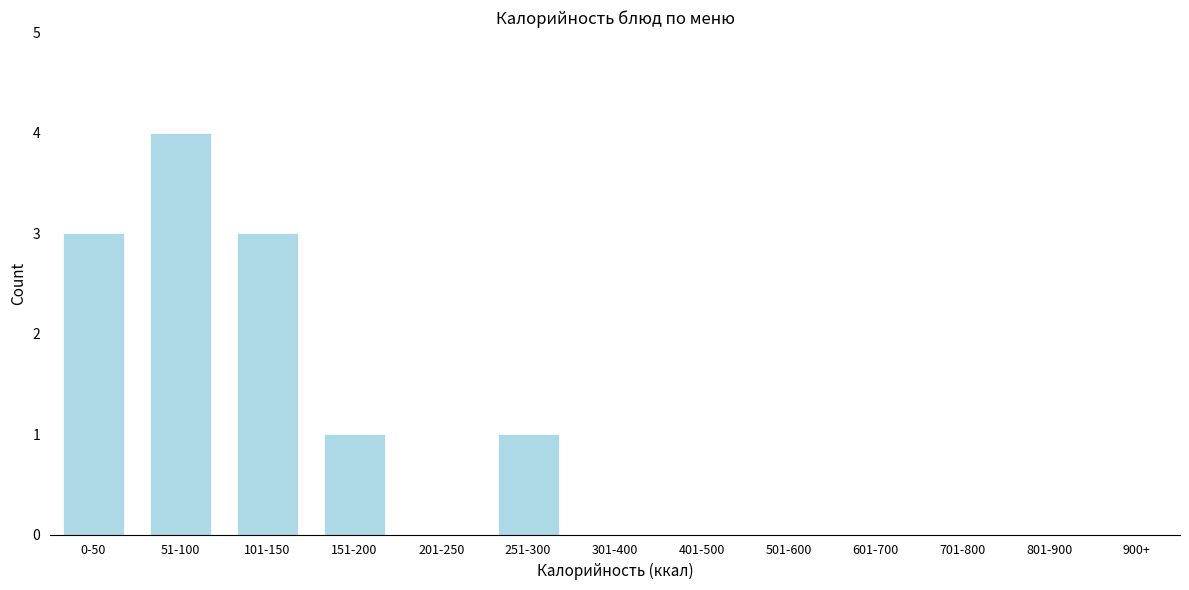

Reading right to left, extract all data points from this chart.

251-300=1	201-250=0	151-200=1	101-150=3	51-100=4	0-50=3